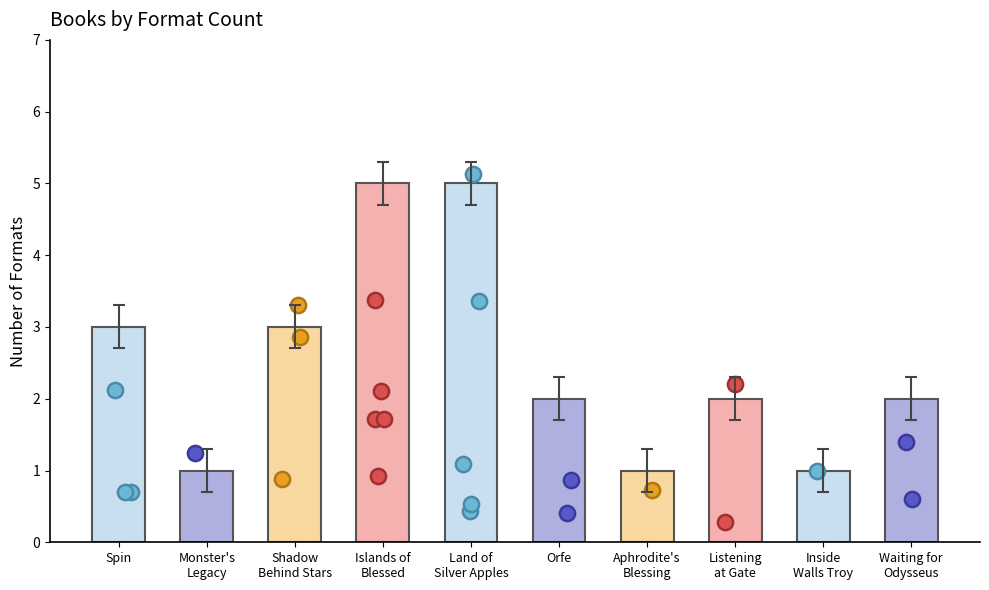

What is the ratio of the value at Aphrodite's Blessing to the value at Orfe?

0.5